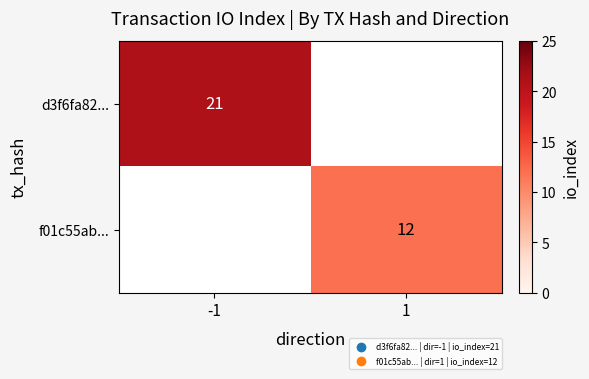

The value of d3f6fa82... at -1 is 6. True or false?

False